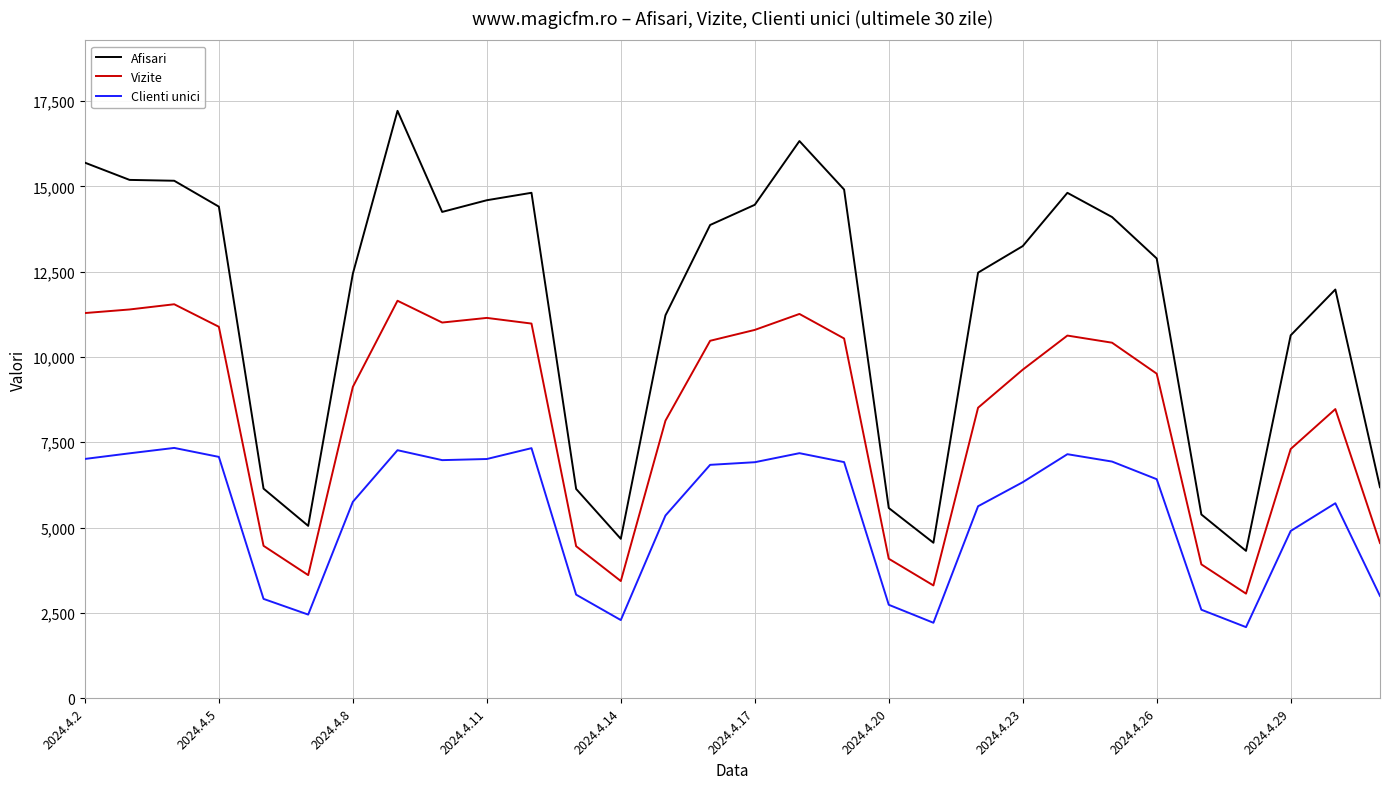

What is the minimum value shown in the chart?

2081